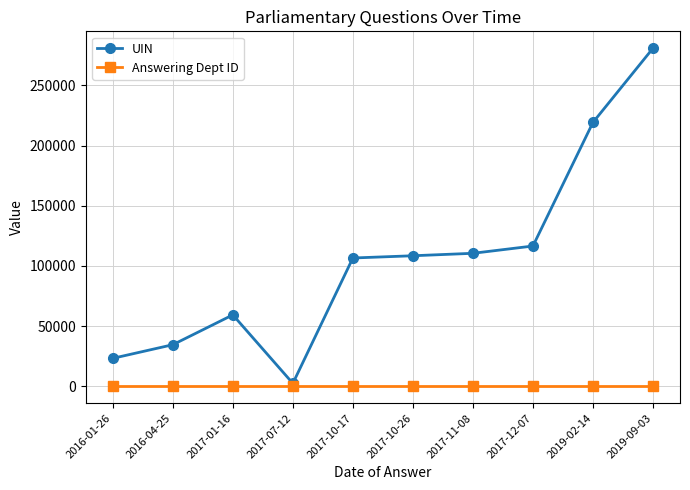

Which series has the largest range (max minus min)?

UIN